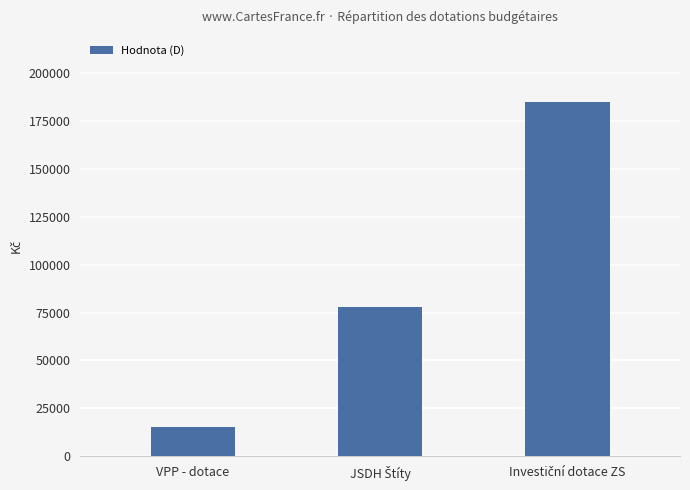

Read the value at VPP - dotace, to the nearest 50.

15000